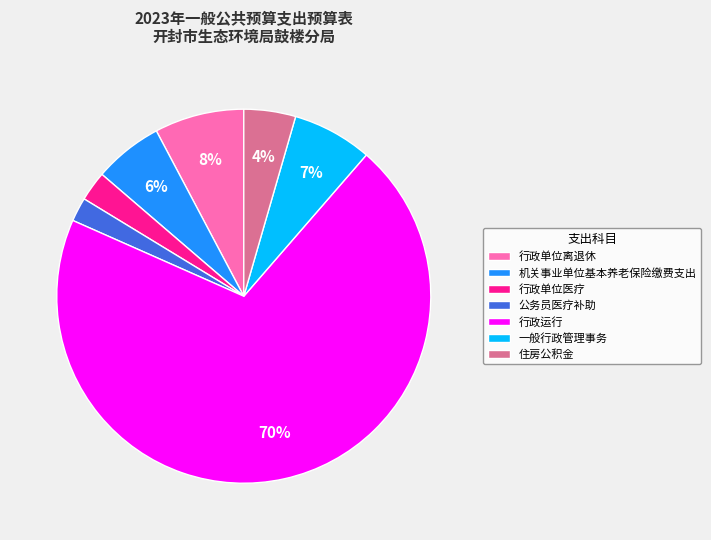

Which category has the biggest portion of the pie?

行政运行